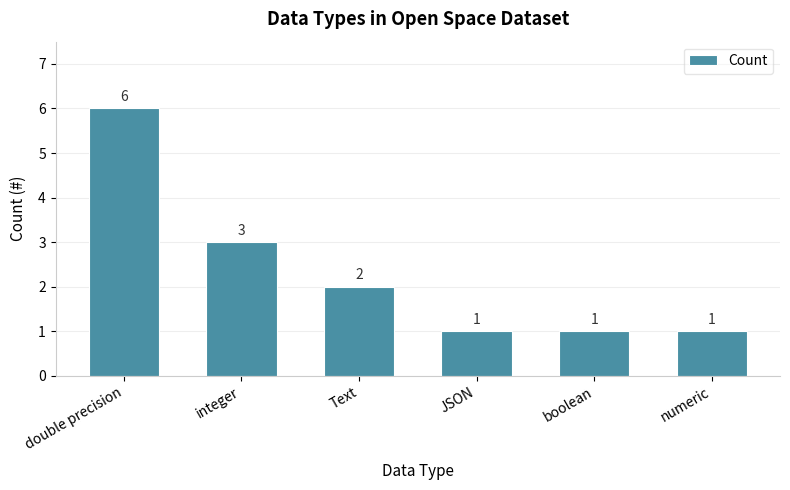

What is the label of the 2nd bar from the right?

boolean